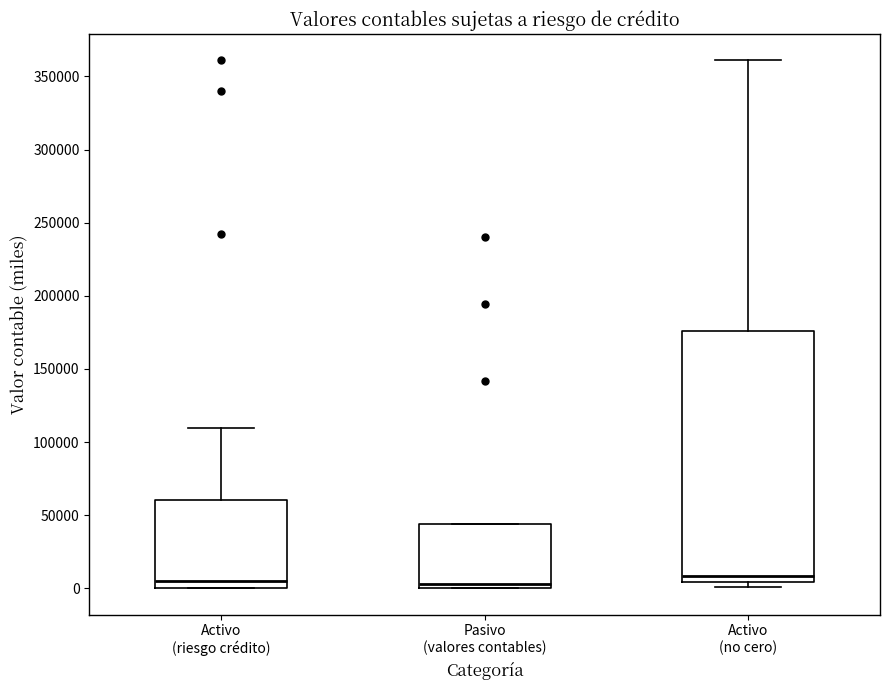

Reading left to right, read every box against the y-axis: the position of its median line, the range the box covers, and the ends of its whiskers. The values are not printed on the chart, so give them approximately, as read against the axis.

Activo (riesgo crédito): median 5000, box 0 to 60000, whiskers 0 to 110000
Pasivo (valores contables): median 5000, box 0 to 45000, whiskers 0 to 45000
Activo (no cero): median 10000, box 5000 to 175000, whiskers 0 to 360000